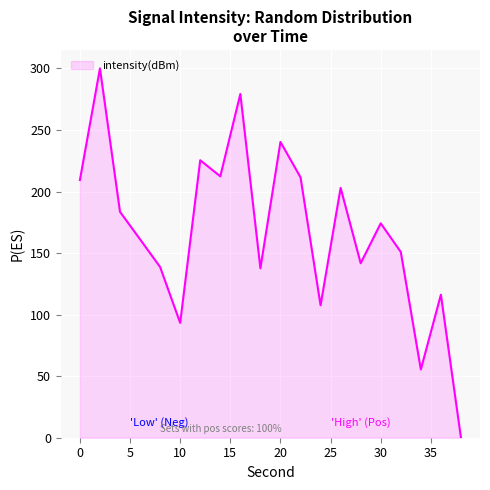

What is the greatest value displayed?

300.0